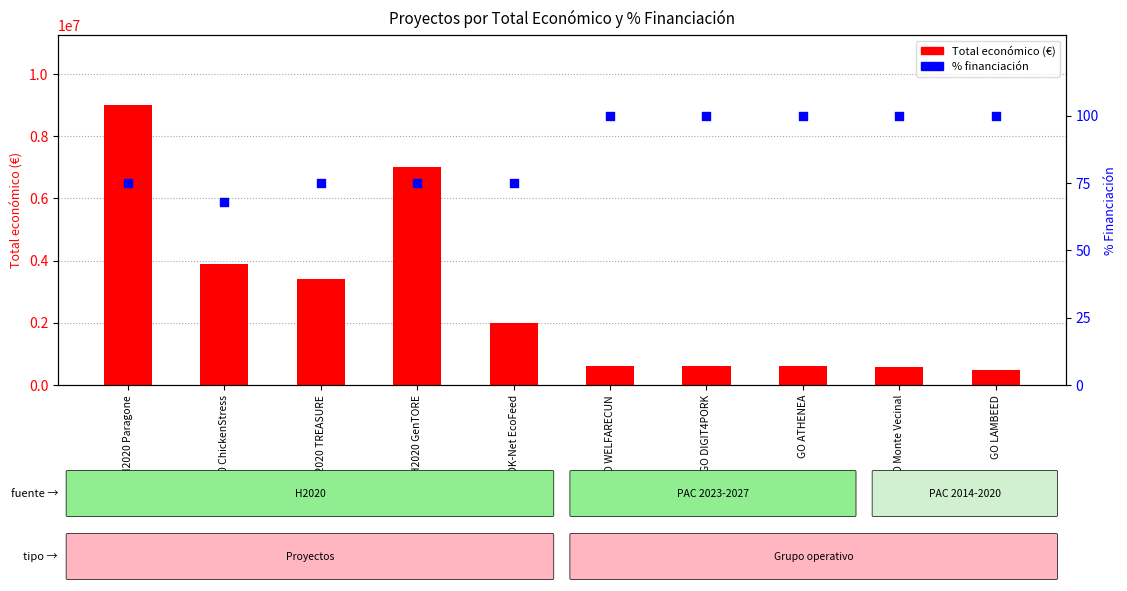

Is the value of Total económico (€) at GO Monte Vecinal greater than the value of % financiación at H2020 ChickenStress?

Yes